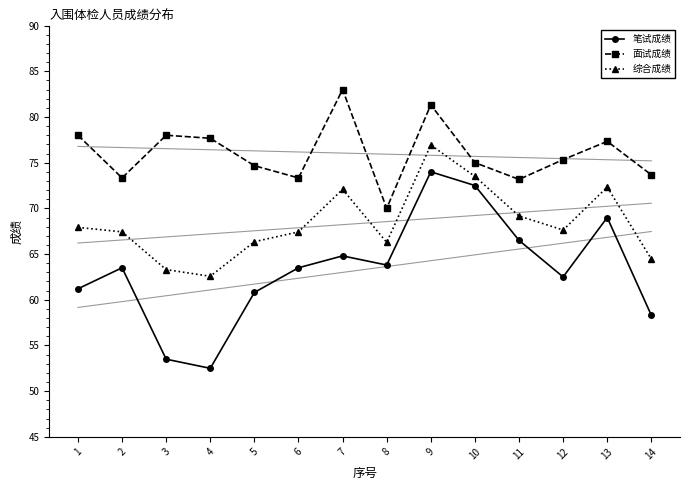

What are all the series names shown in the legend?

笔试成绩, 面试成绩, 综合成绩